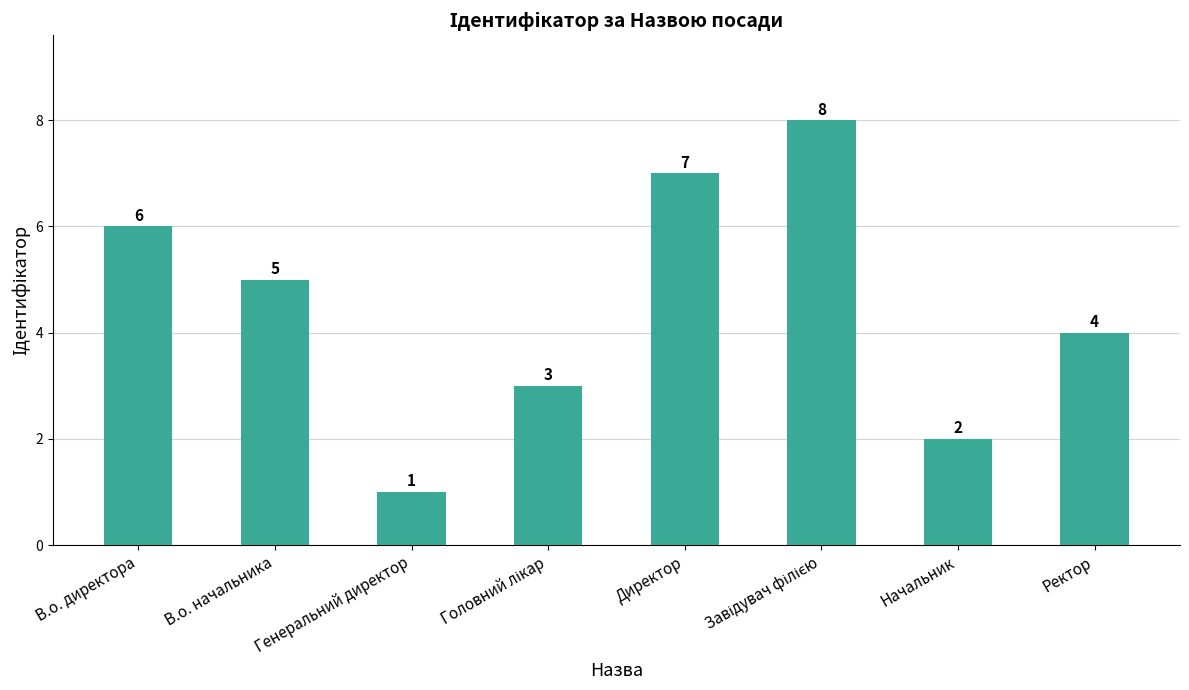

Reading left to right, extract all data points from this chart.

6	5	1	3	7	8	2	4